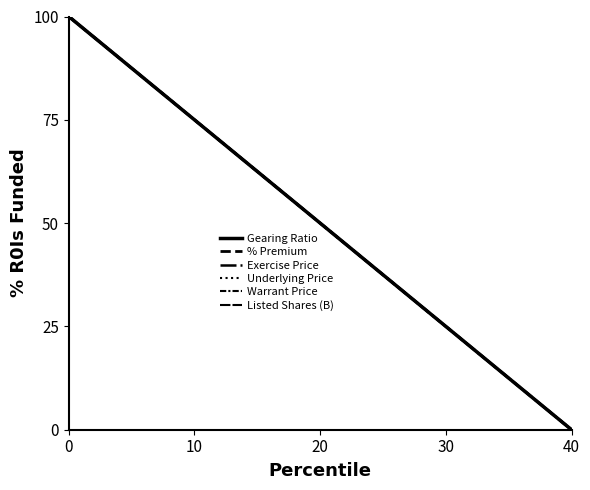

What is the difference between the second highest and second lowest values in the Exercise Price series?

93.5